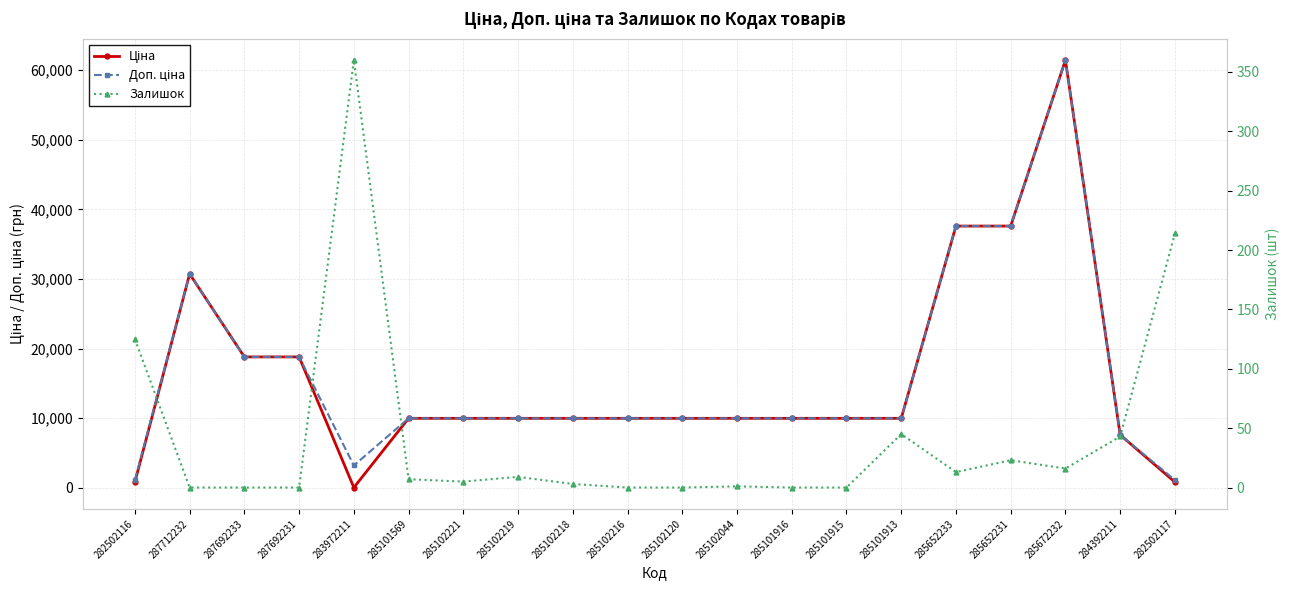

Which has a higher value, 285672232 or 285102120?

285672232